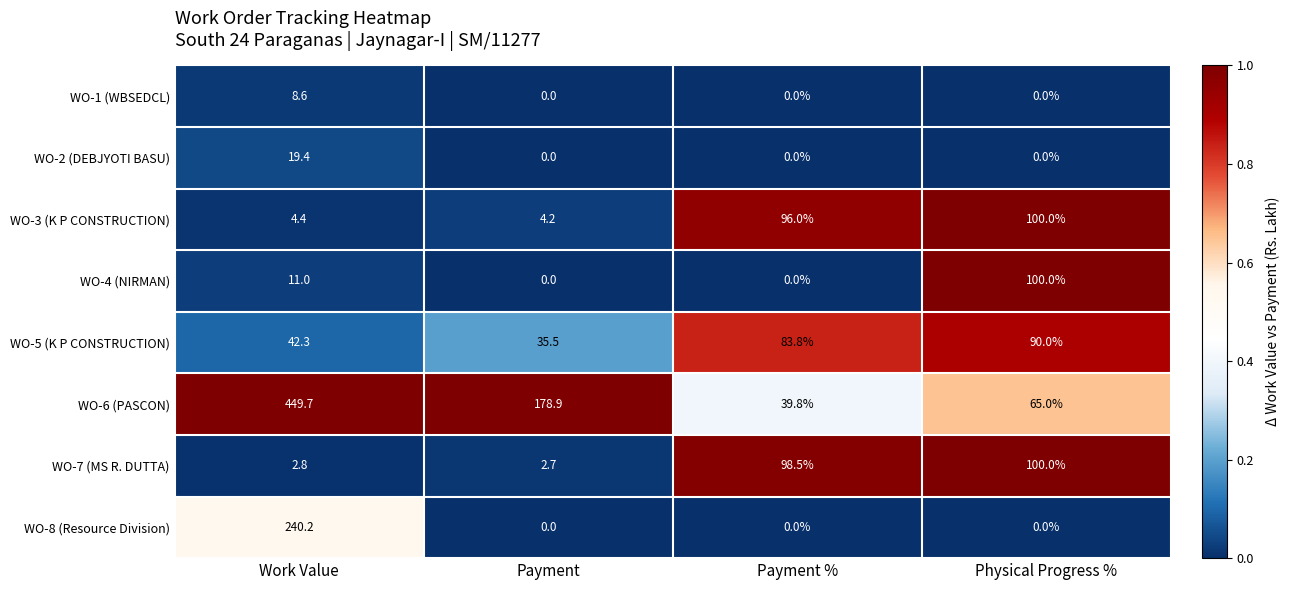

Is it true that WO-2 (DEBJYOTI BASU) equals 0.0 at Physical Progress %?

True